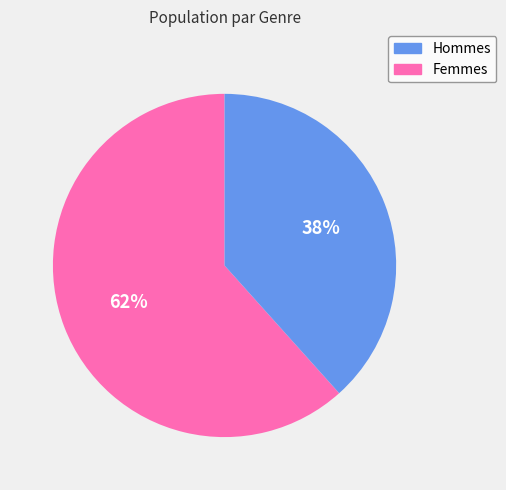

Does any single category account for the majority?

Yes